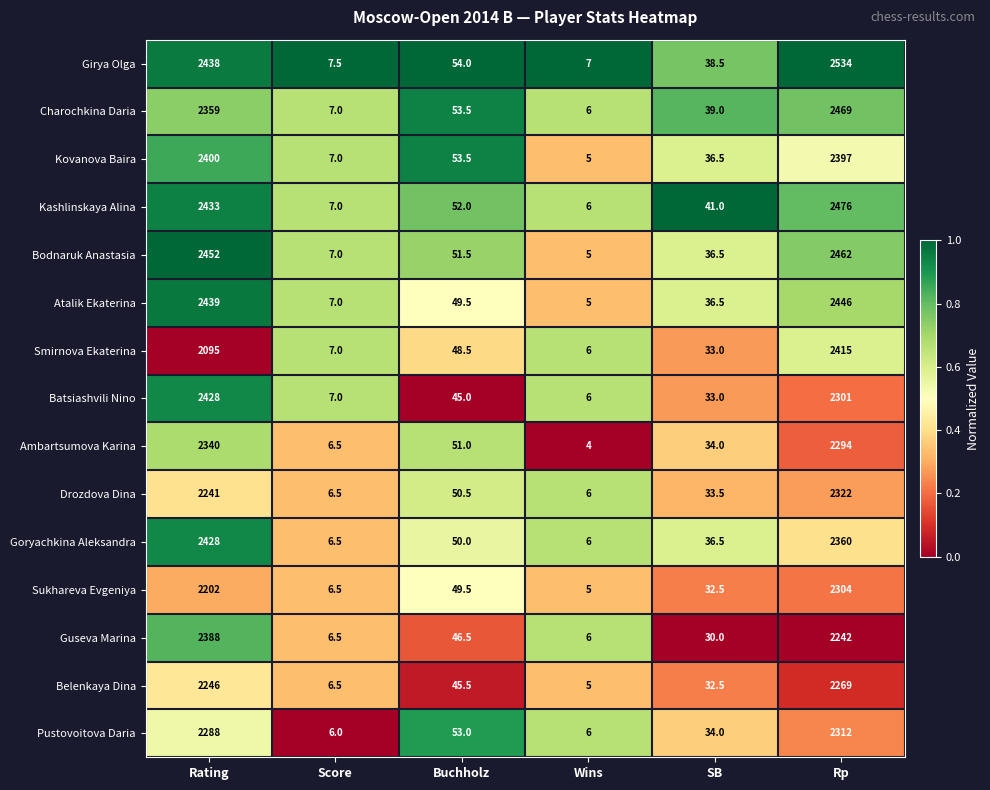

Is the value of Smirnova Ekaterina at Wins greater than the value of Kovanova Baira at SB?

No